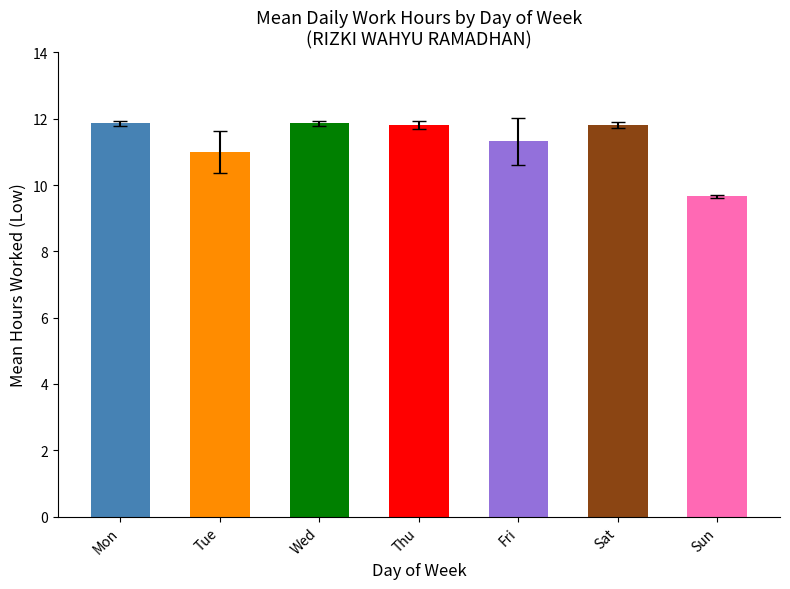

Rank the categories by value from highest to lowest.

Mon, Wed, Sat, Thu, Fri, Tue, Sun